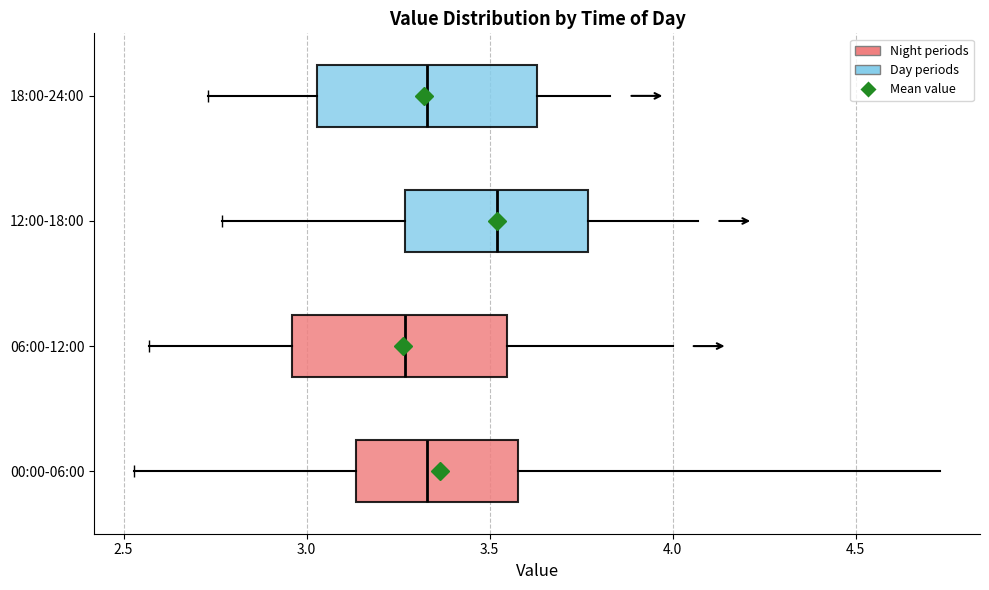

Reading bottom to top, read every box against the x-axis: the position of its median line, the range the box covers, and the ends of its whiskers. The values are not printed on the chart, so give them approximately, as read against the axis.

00:00-06:00: median 3.35, box 3.15 to 3.60, whiskers 2.55 to 4.75
06:00-12:00: median 3.25, box 2.95 to 3.55, whiskers 2.55 to 4.00
12:00-18:00: median 3.50, box 3.25 to 3.75, whiskers 2.75 to 4.05
18:00-24:00: median 3.35, box 3.05 to 3.65, whiskers 2.75 to 3.85